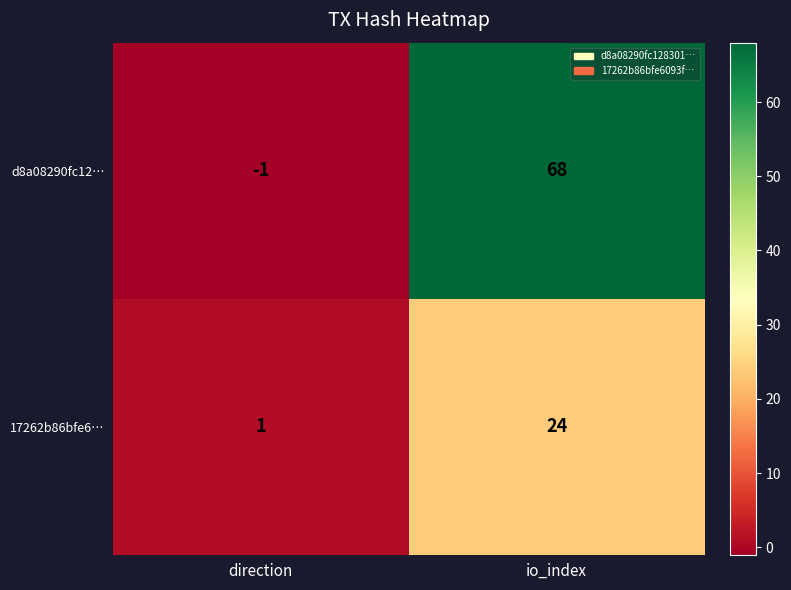

At how many categories does at least one series exceed 10?

1